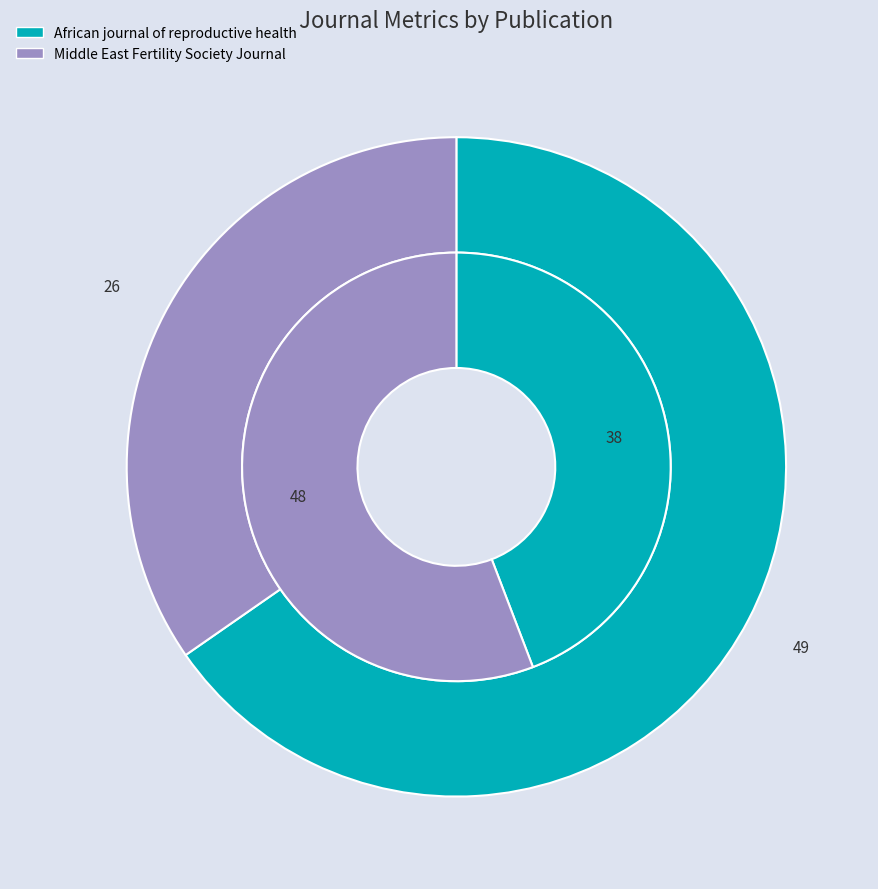

Is it true that African journal of reproductive health is 74% of the pie?

False